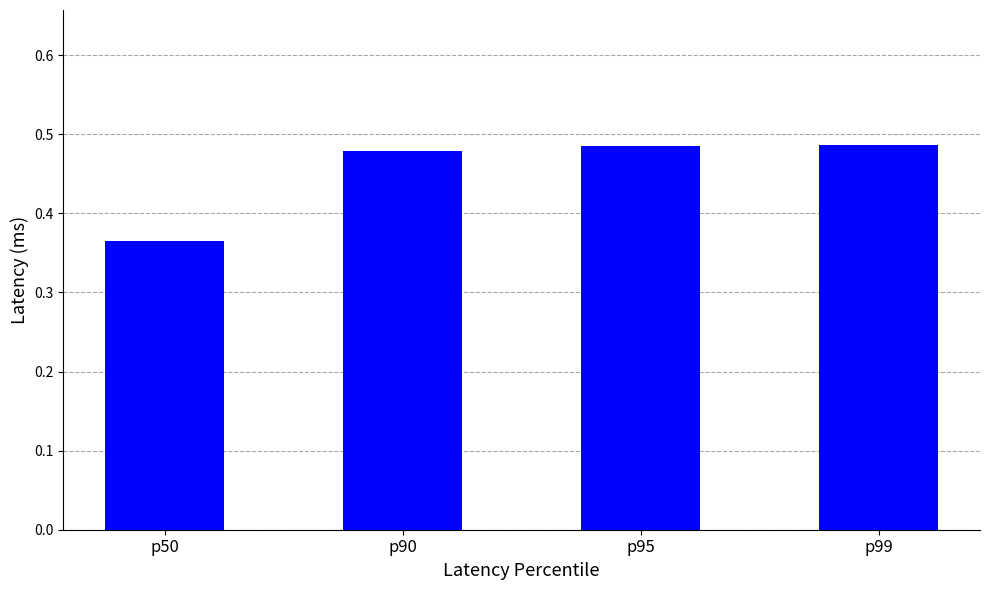

What is the sum of all values?

1.8